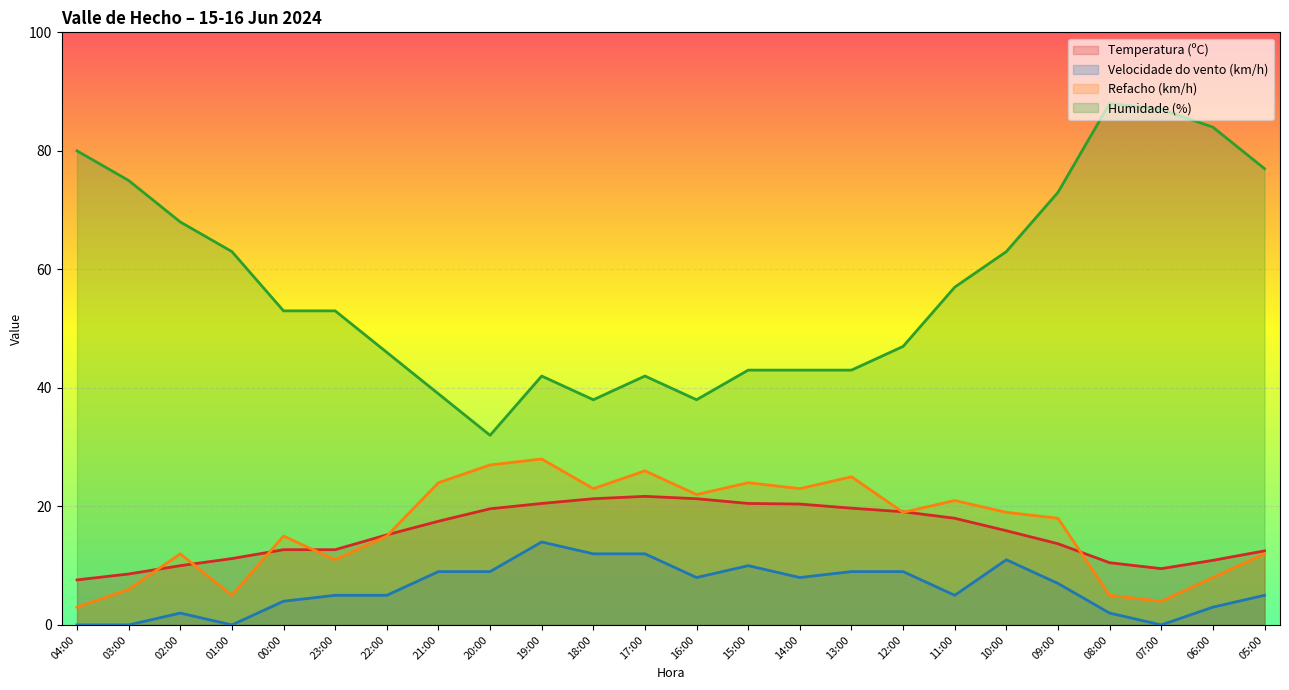

Where does the Humidade (%) series first go above 53?

04:00